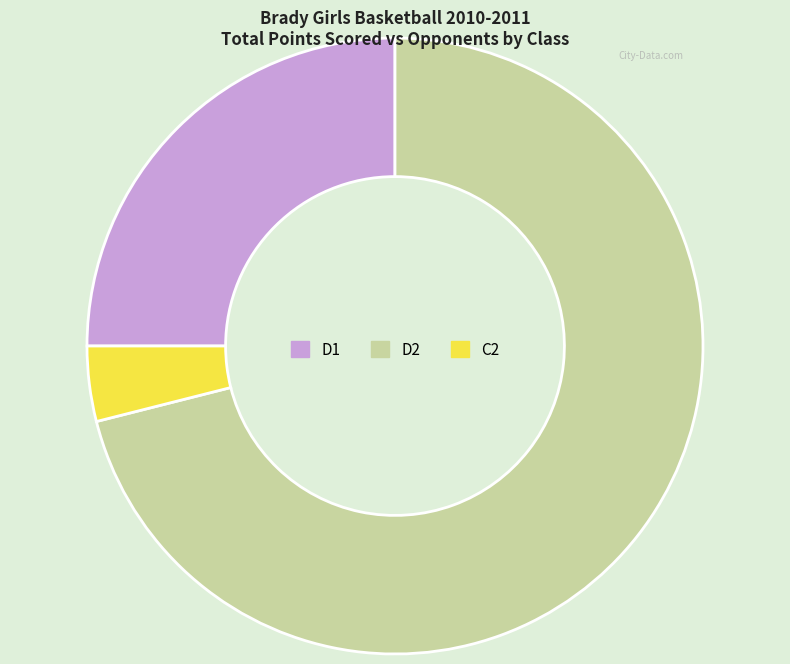

Is there a majority slice in this chart?

Yes